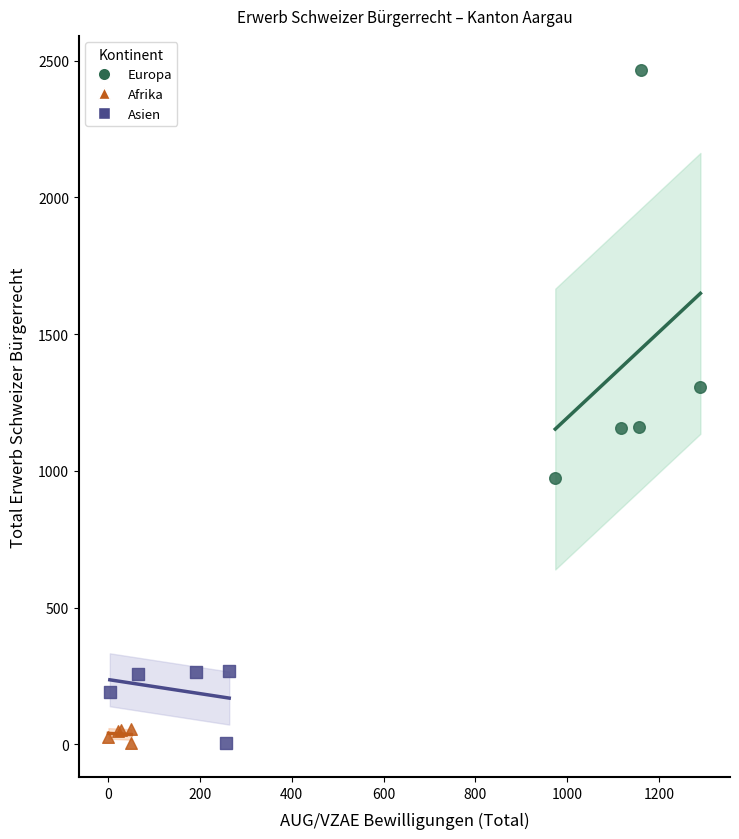

Which series reaches the maximum Y coordinate?

Europa